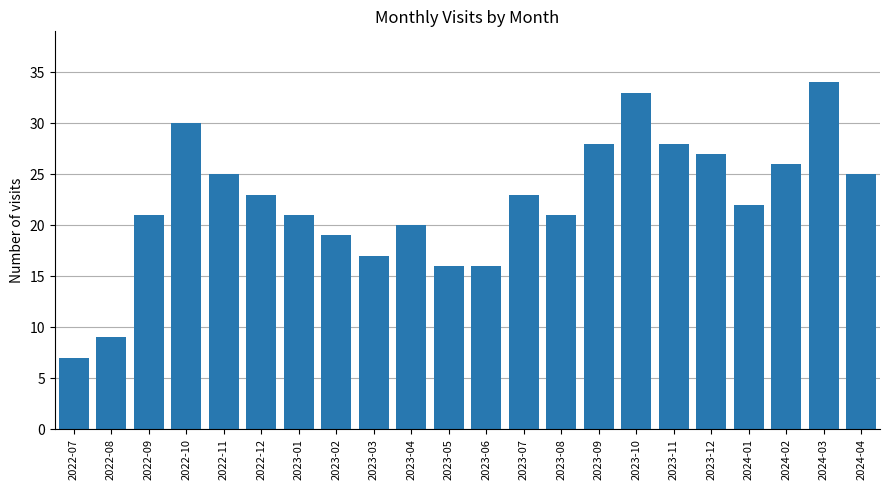

What is the value of the 20th bar from the left?

26